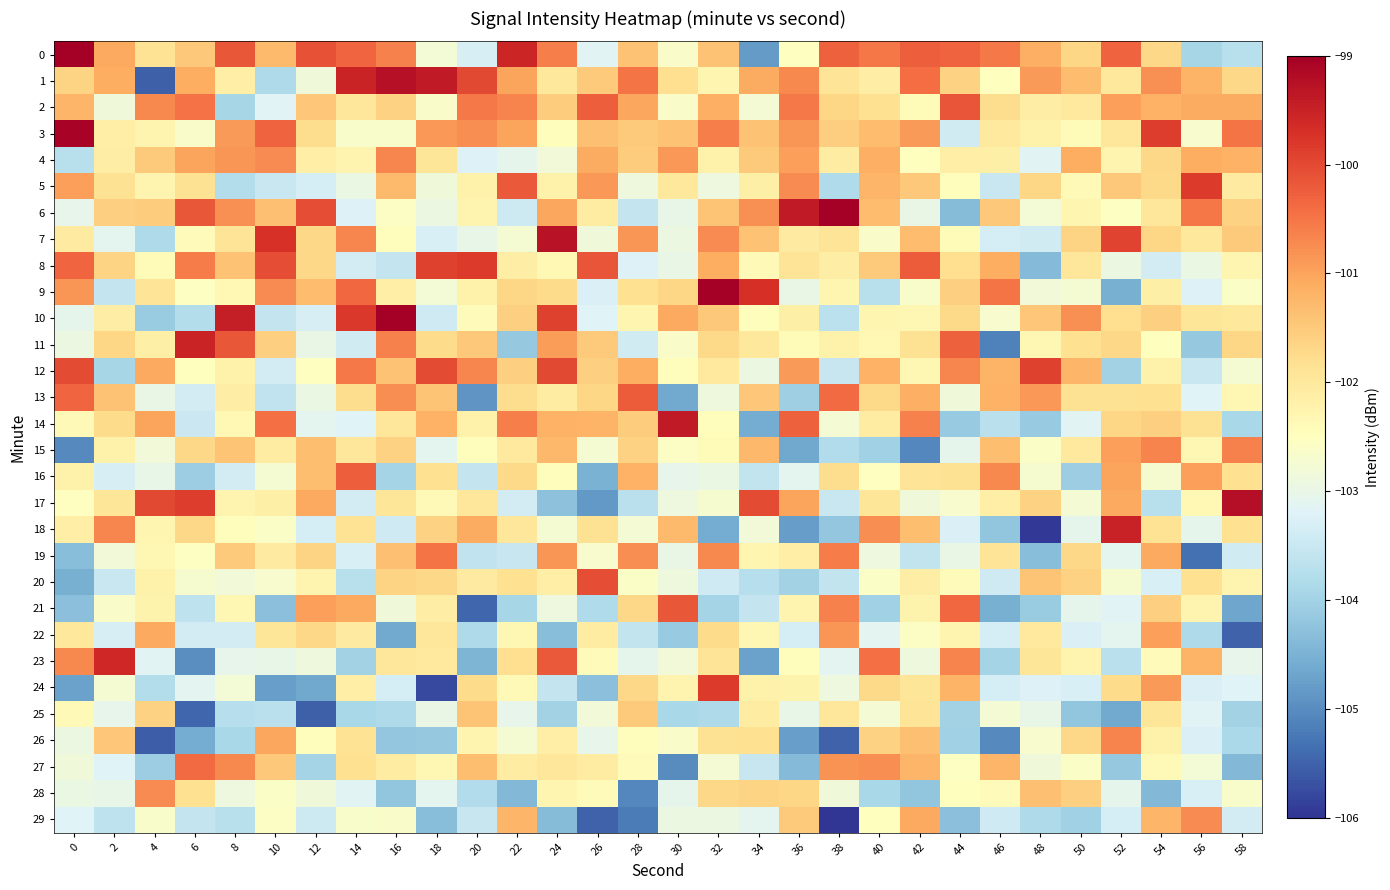

How many distinct data groups are displayed?

30